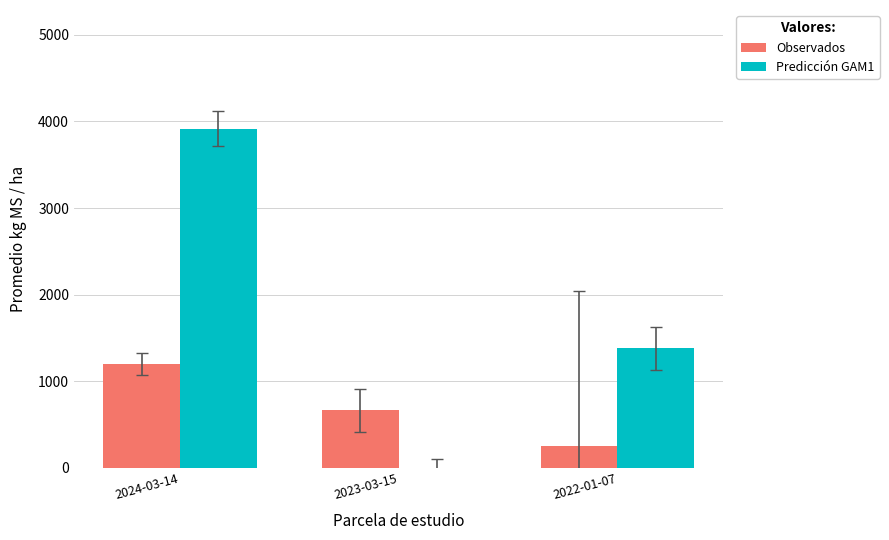

Does the chart contain stacked bars?

No